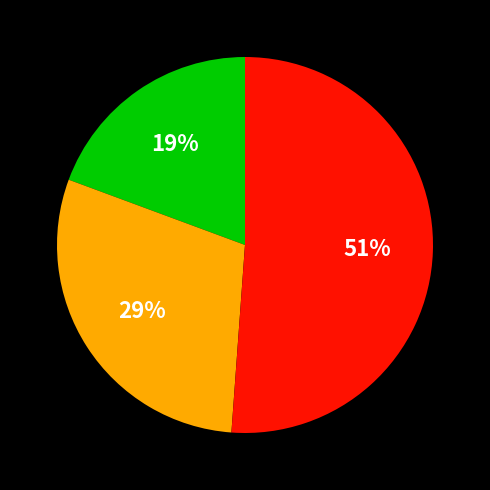

Does any single category account for the majority?

Yes